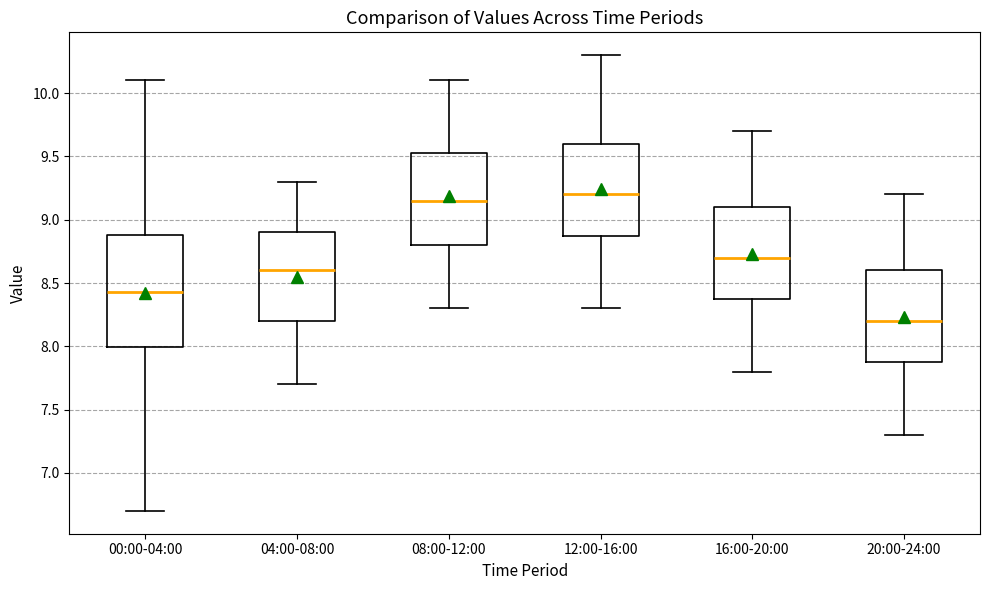

Comparing the boxes themselves (not the whiskers), which one is the tallest?

00:00-04:00